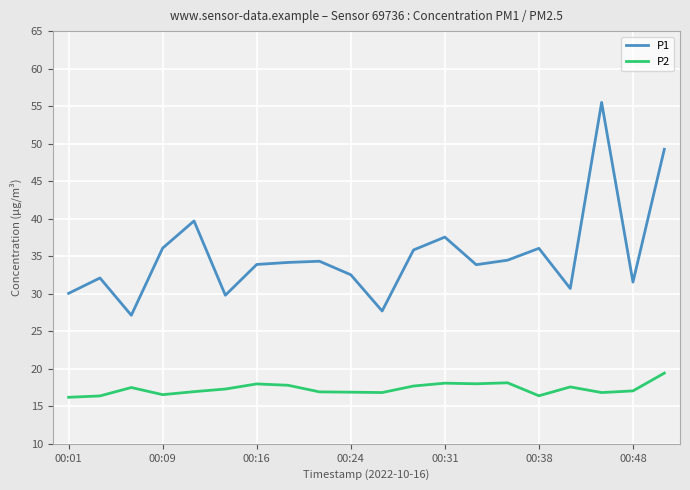

Which series has the largest range (max minus min)?

P1